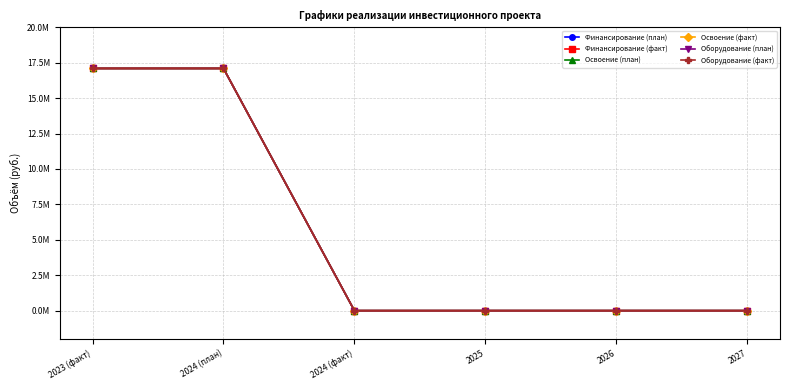

Is this an area chart (filled region under the line)?

No